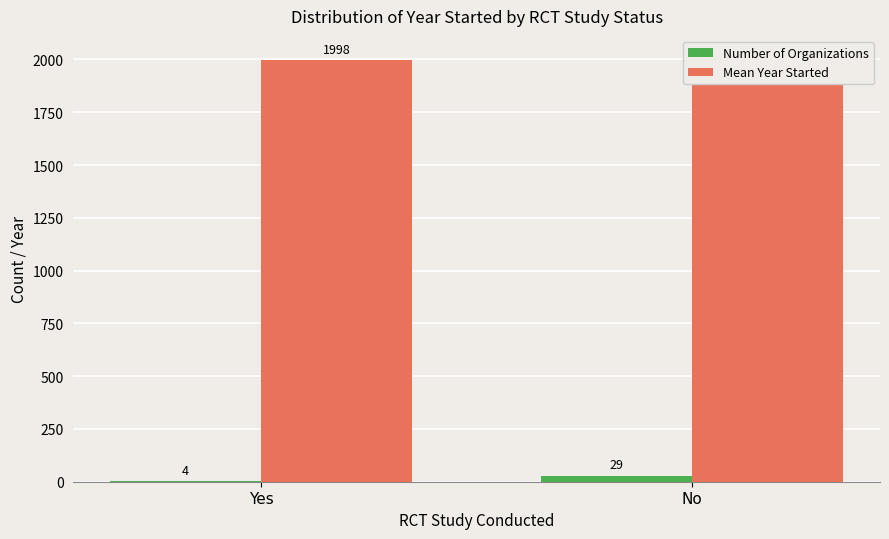

Rank the series by their maximum value, from highest to lowest.

Mean Year Started, Number of Organizations